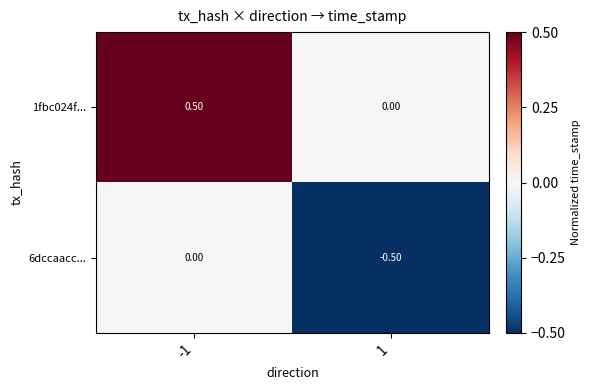

Which series has the largest total across all categories?

1fbc024f...